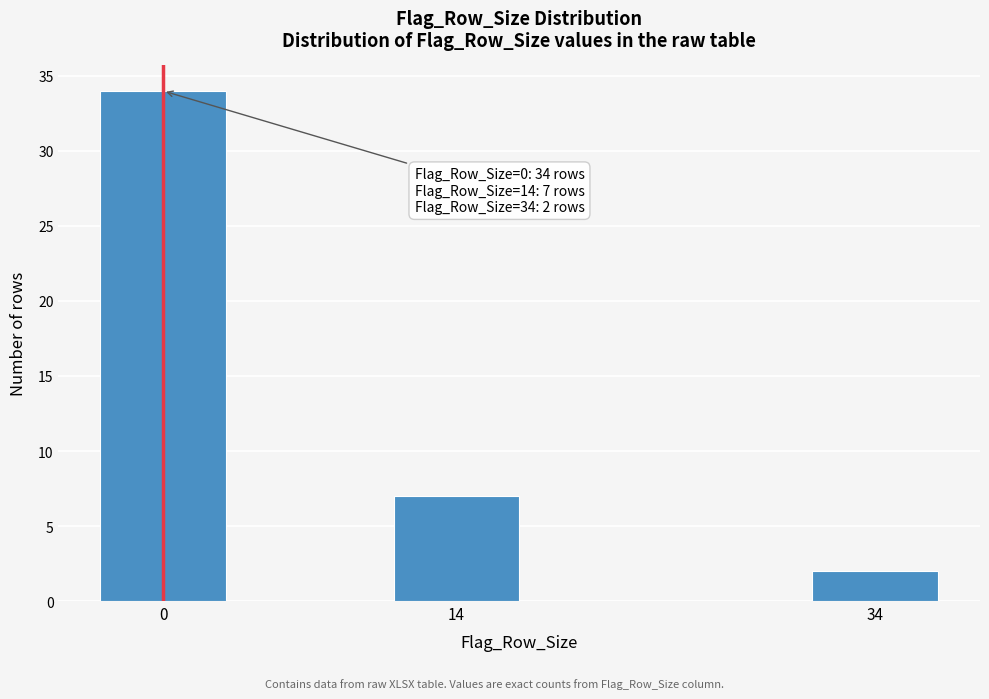

Reading left to right, what are all the values shown in this chart?

0=34	14=7	34=2